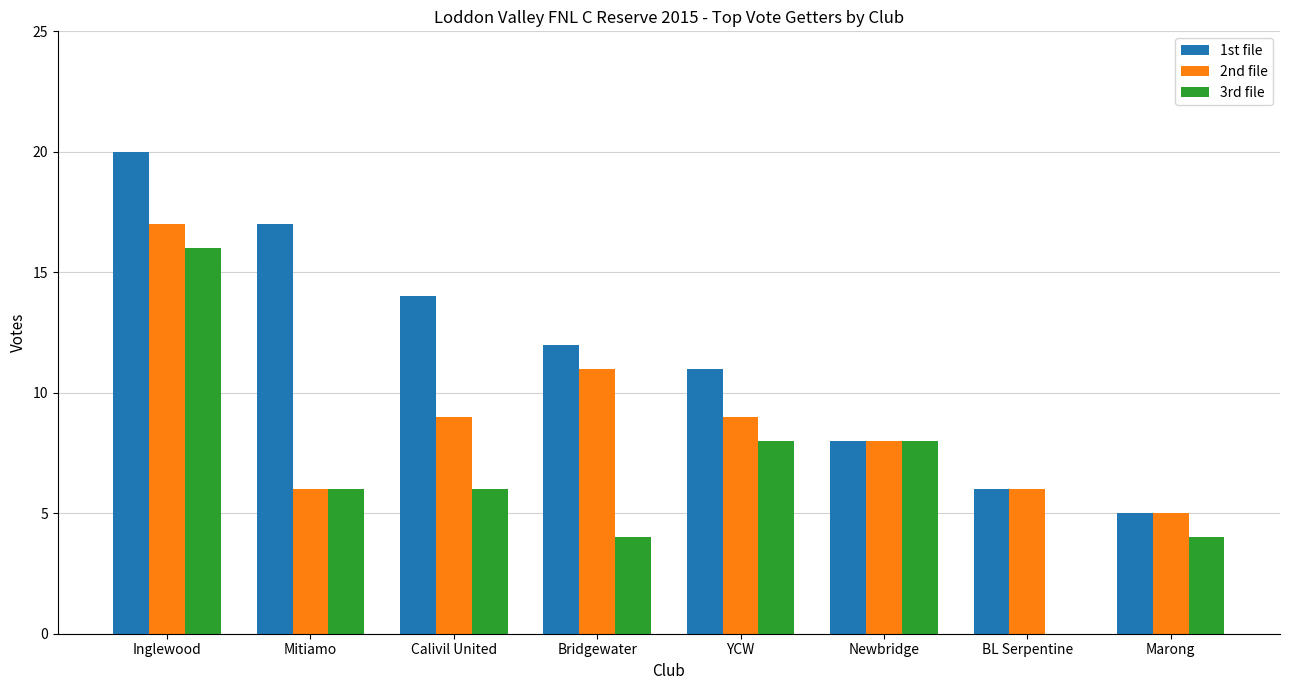

The 2nd file series shows 5 at Marong. True or false?

True